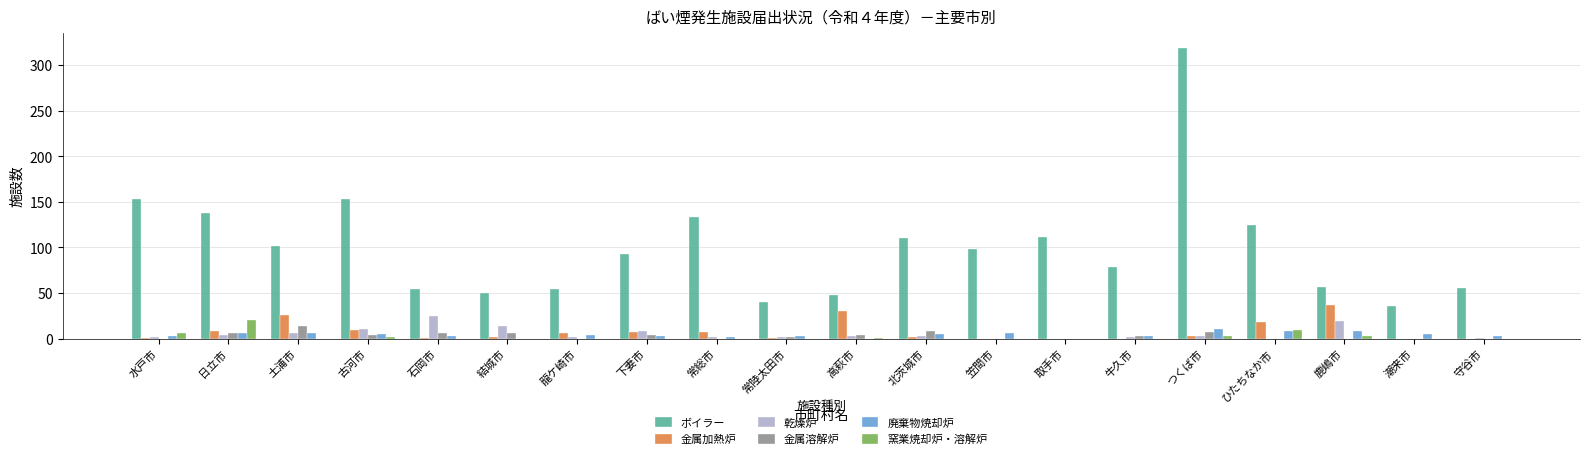

Count the number of categories in the chart.

20